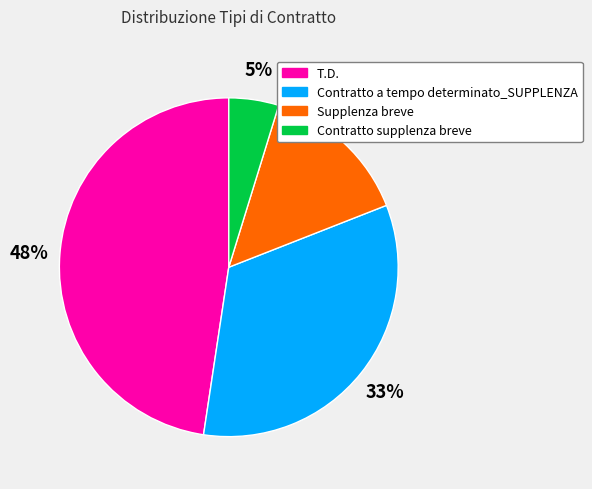

True or false: Contratto a tempo determinato_SUPPLENZA accounts for 33% of the total.

True